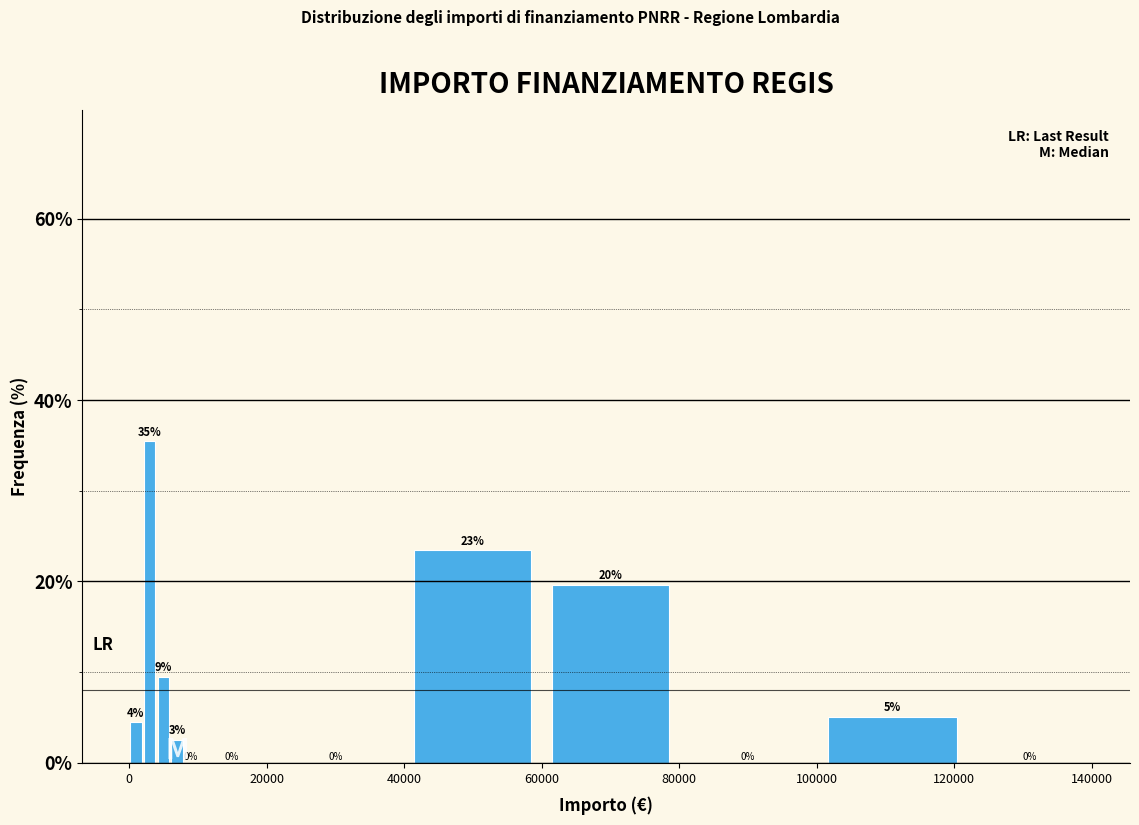

Read against the x-axis, roughly where is the centre of the tallest bar?

4000